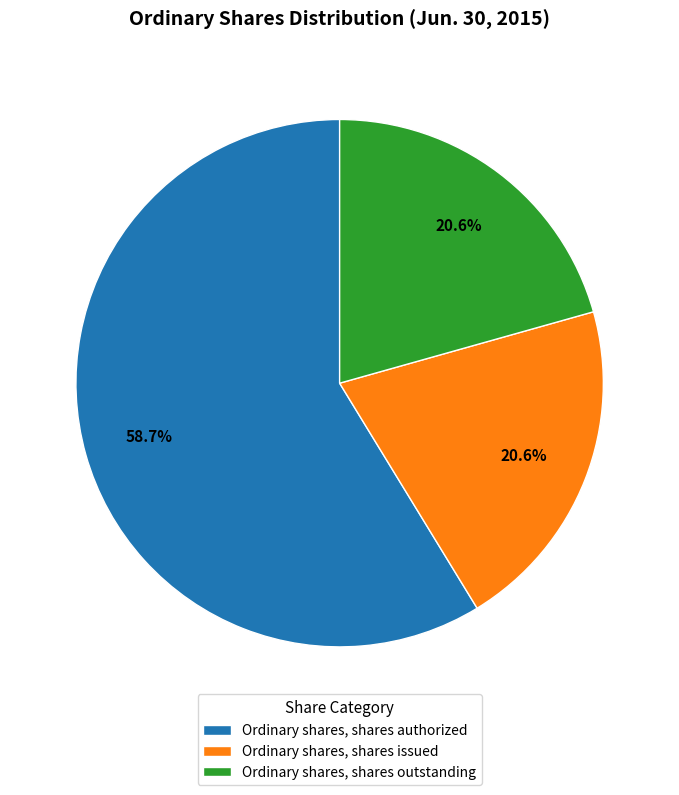

What is the largest slice in the pie chart?

Ordinary shares, shares authorized